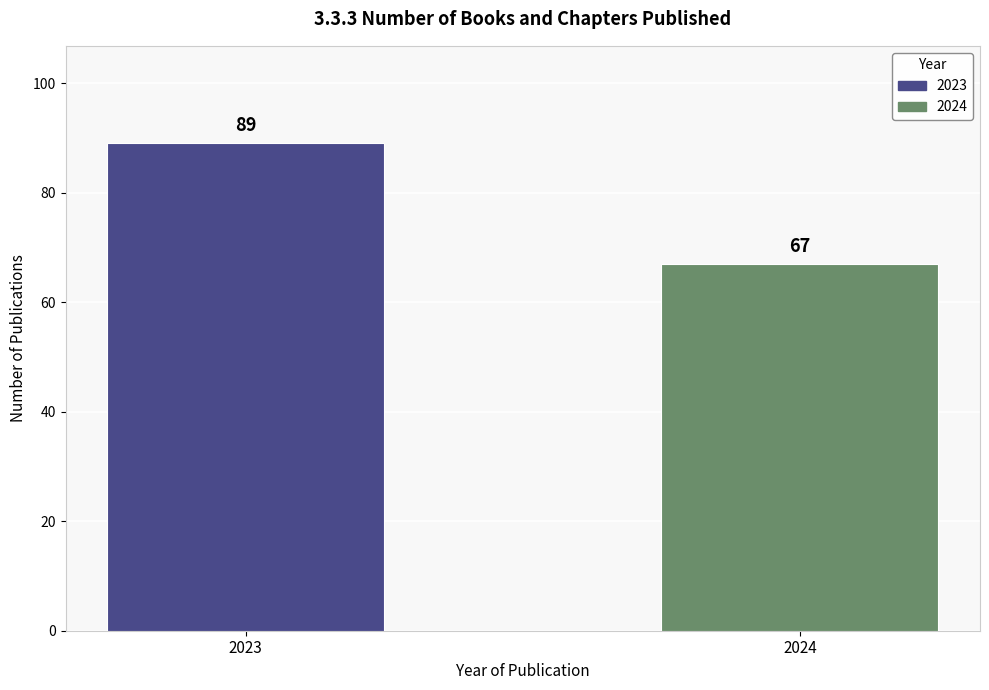

Read the value at 2024, to the nearest 10.

70